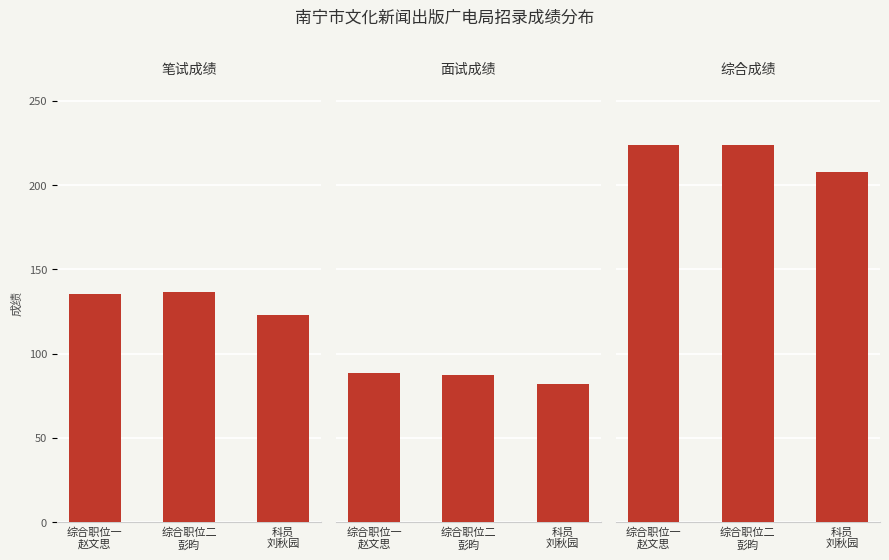

What is the difference between the maximum and minimum values in the 综合成绩 series?

16.1